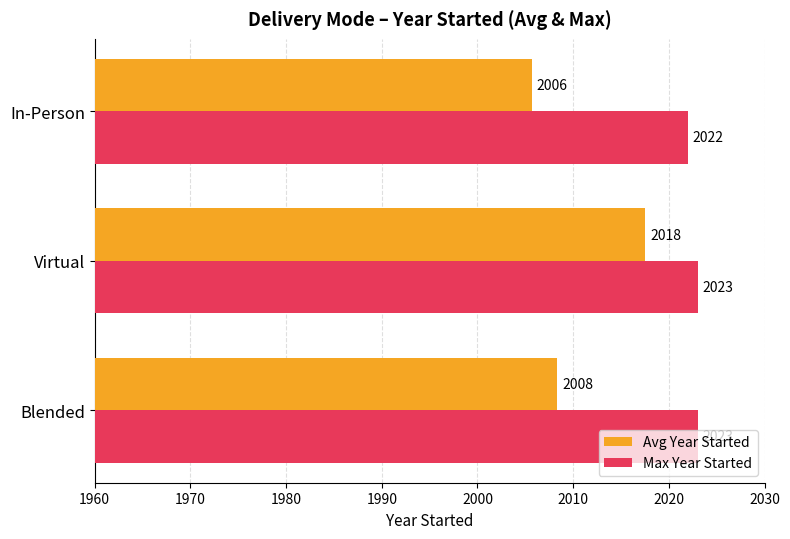

Which series has the widest spread of values?

Avg Year Started